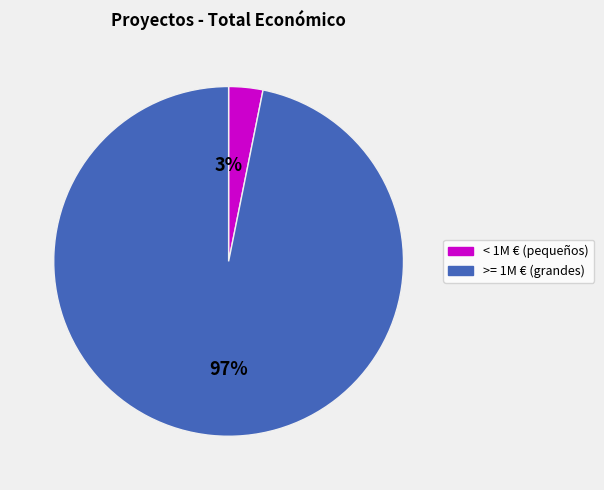

To the nearest percent, what is the difference between the largest and smallest slice percentages?

94%